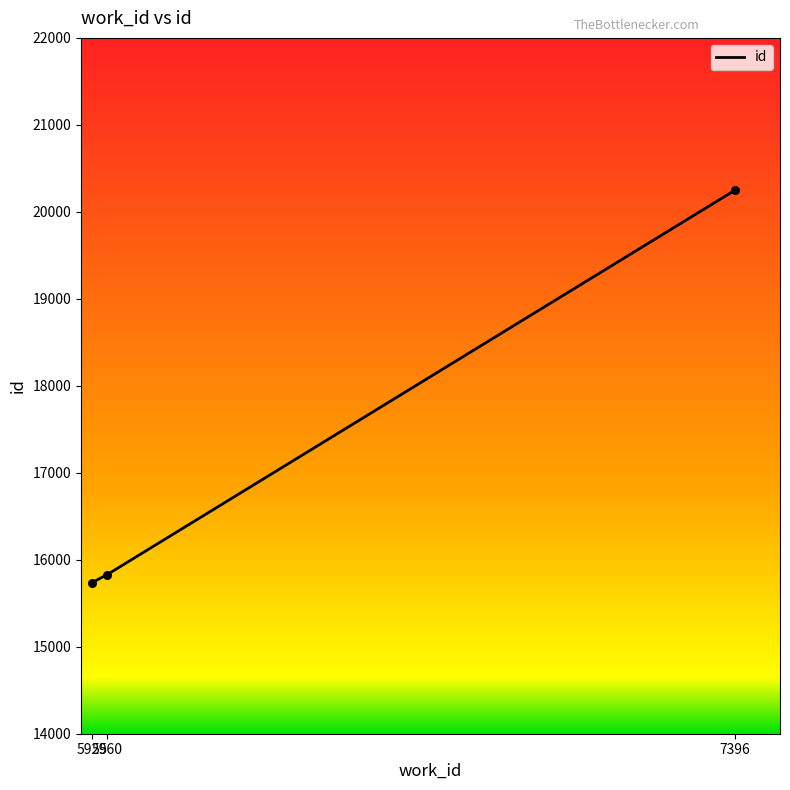

Between 7396 and 5925, which is larger?

7396